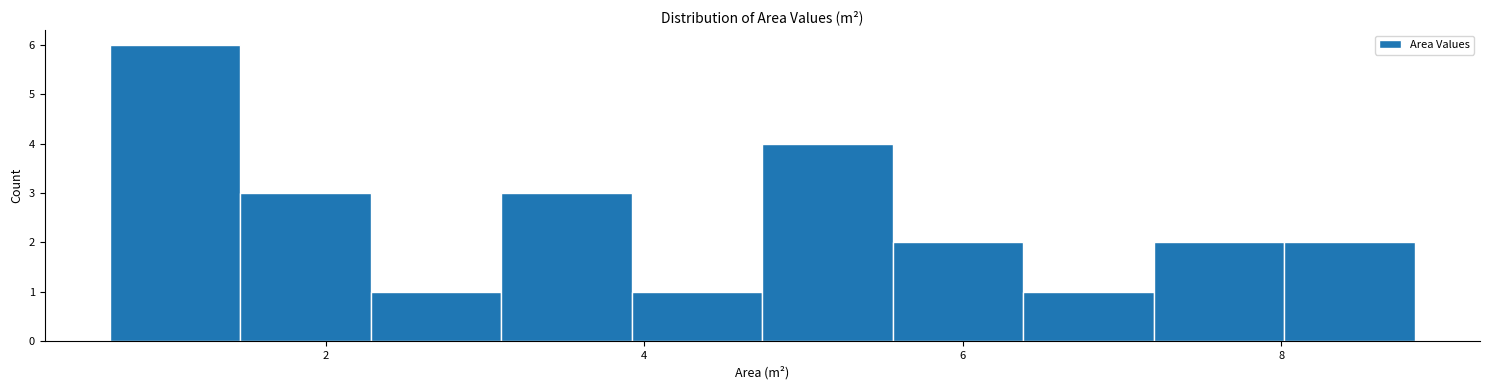

Reading left to right, transcribe this chart: for each bar, give the range it covers on the x-axis and its height. Neither the bar edges nor the heights are printed on the chart, so give them approximately, as read against the axes.

0.6 to 1.4: 6
1.4 to 2.2: 3
2.2 to 3.2: 1
3.2 to 4.0: 3
4.0 to 4.8: 1
4.8 to 5.6: 4
5.6 to 6.4: 2
6.4 to 7.2: 1
7.2 to 8.0: 2
8.0 to 8.8: 2